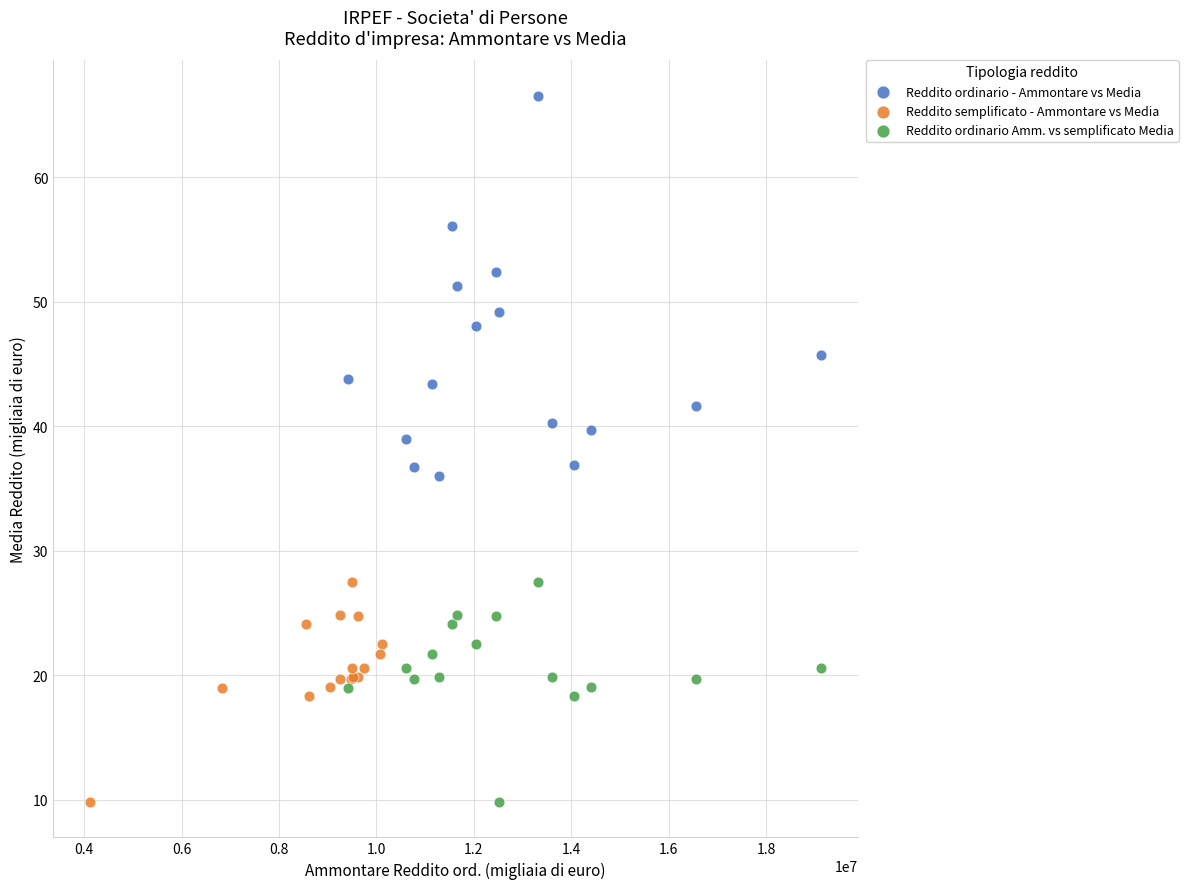

Which series has the largest Y range (max minus min)?

Reddito ordinario - Ammontare vs Media